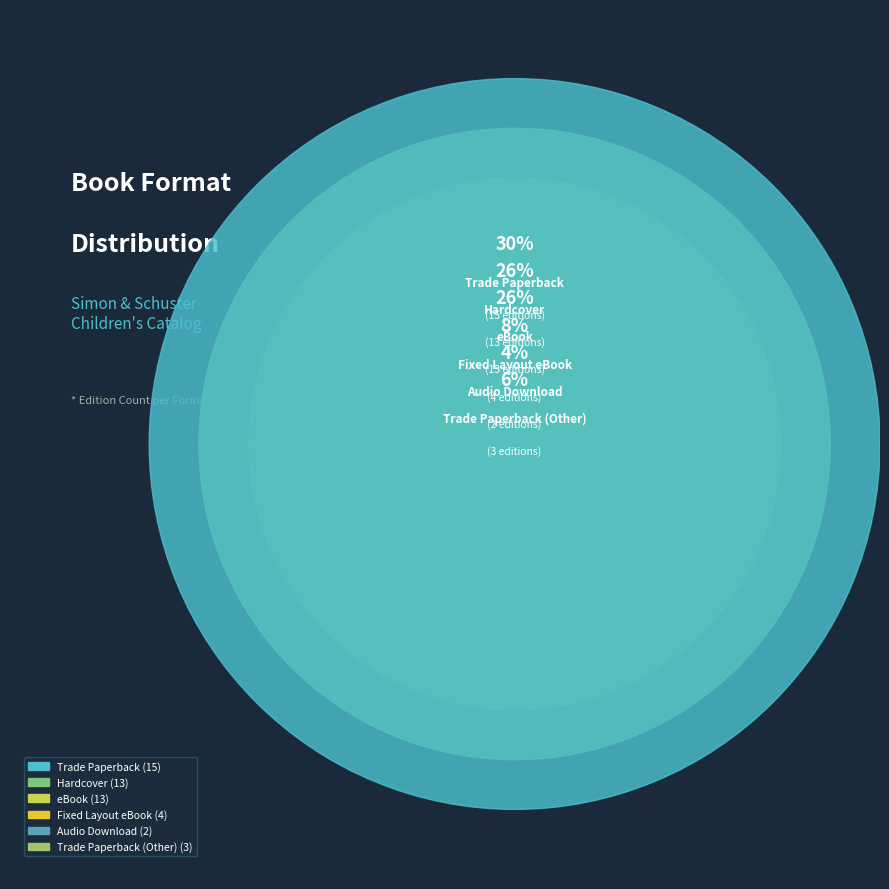

Is it true that Trade Paperback (Other) is 1% of the pie?

False